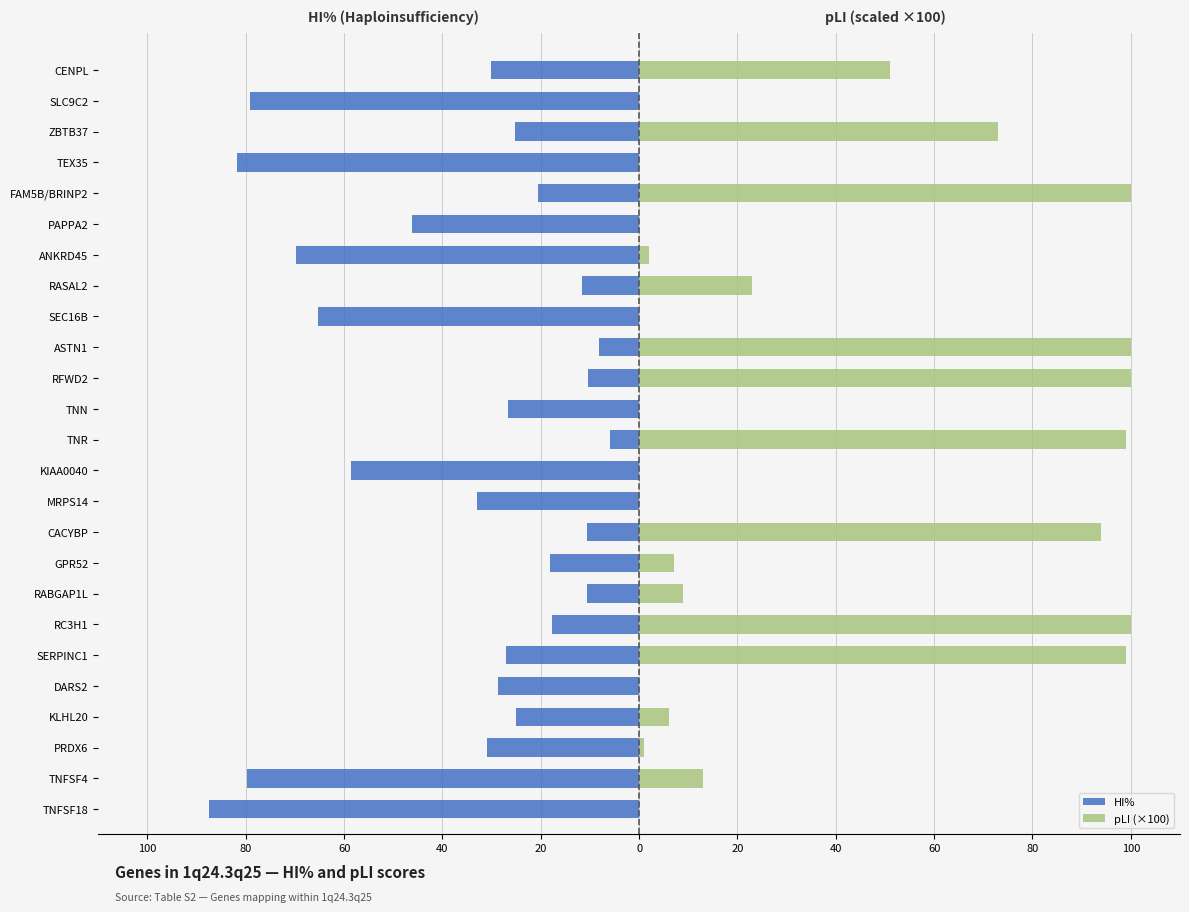

How many series are shown in this chart?

2